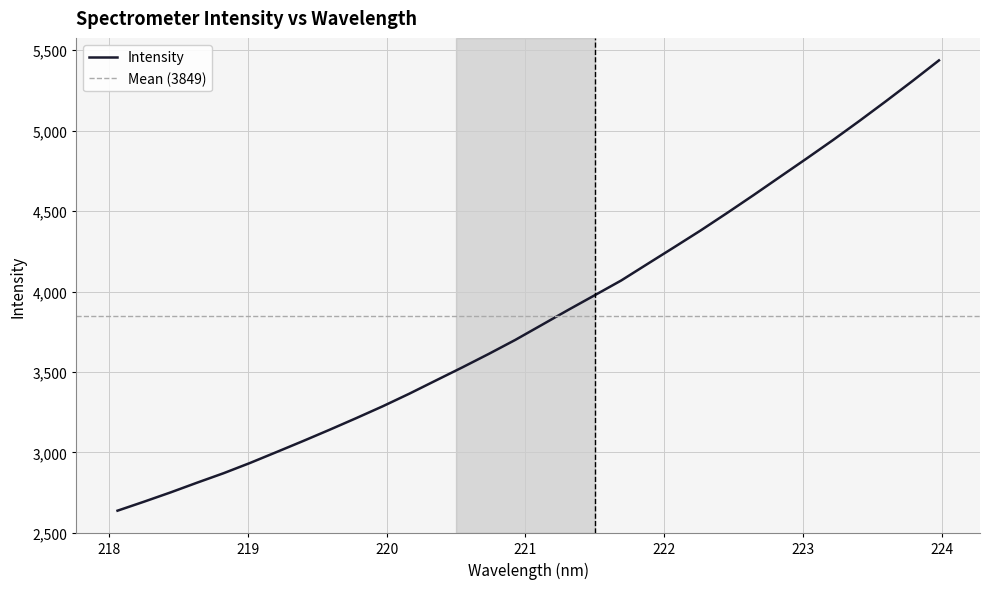

Does the chart display data point markers on the line(s)?

No